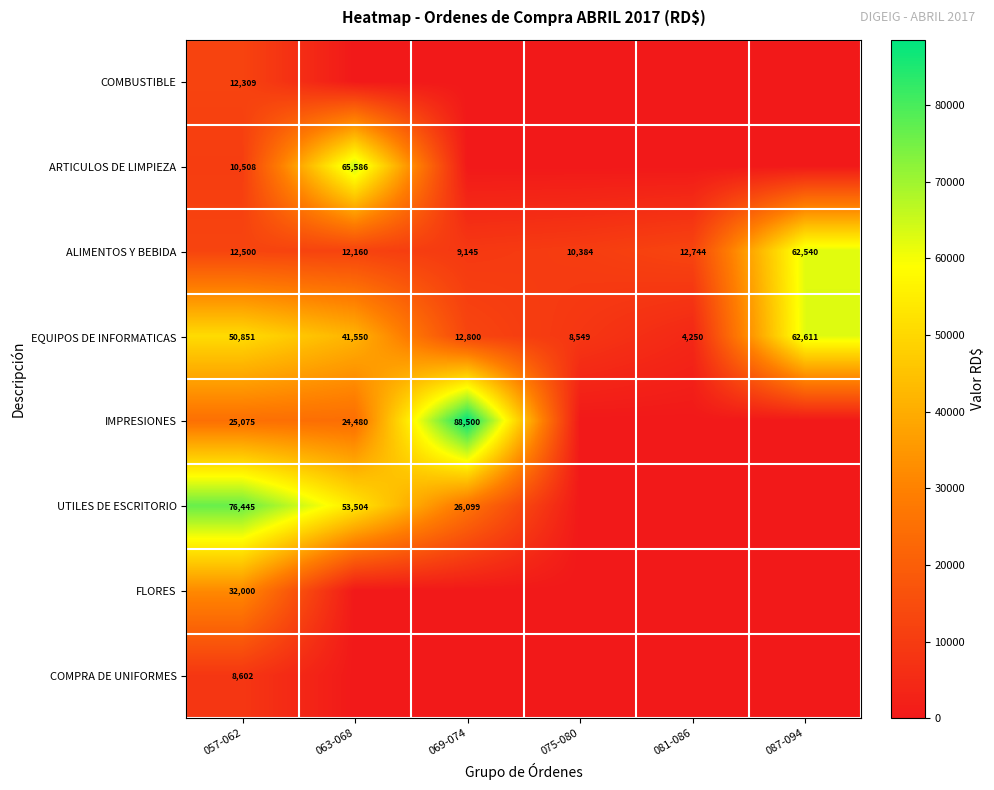

At which category is the sum across all series the highest?

057-062